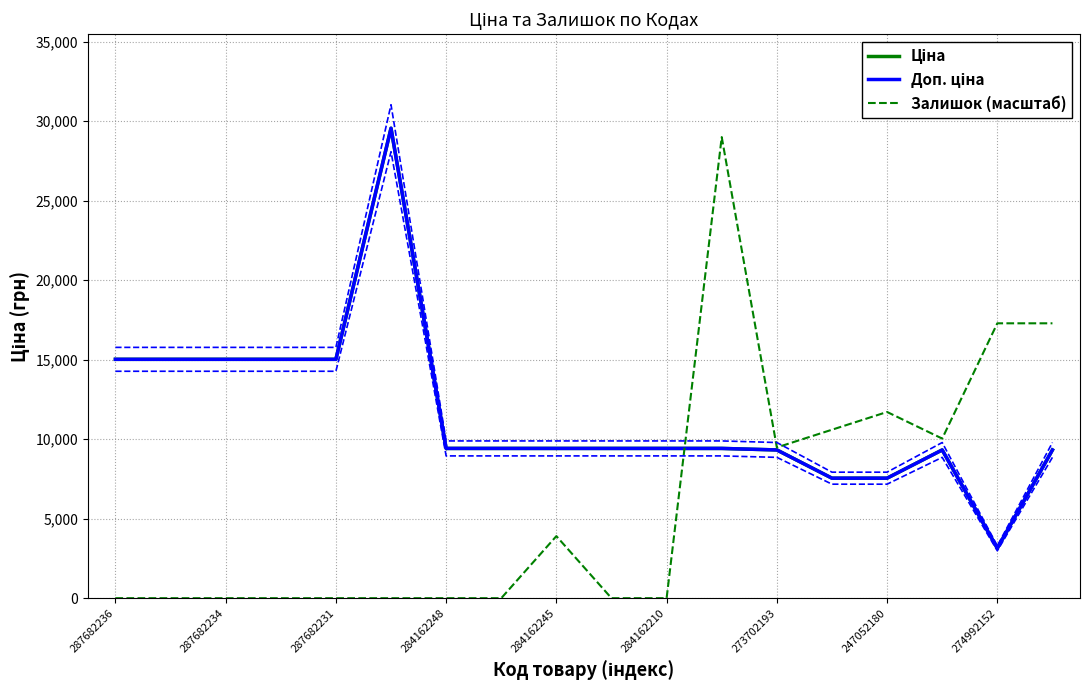

At which label is Доп. ціна closest to 16342?

287682236